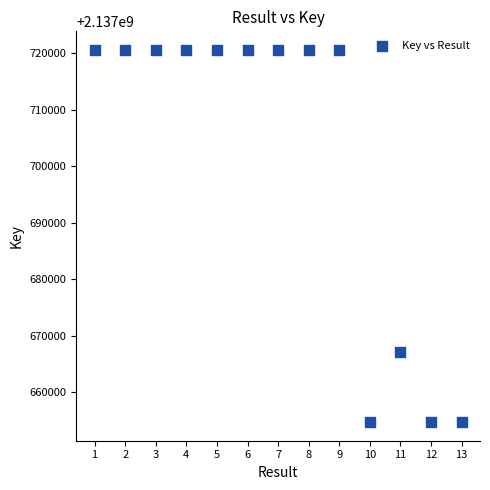

What is the range of X values (max minus min)?

12